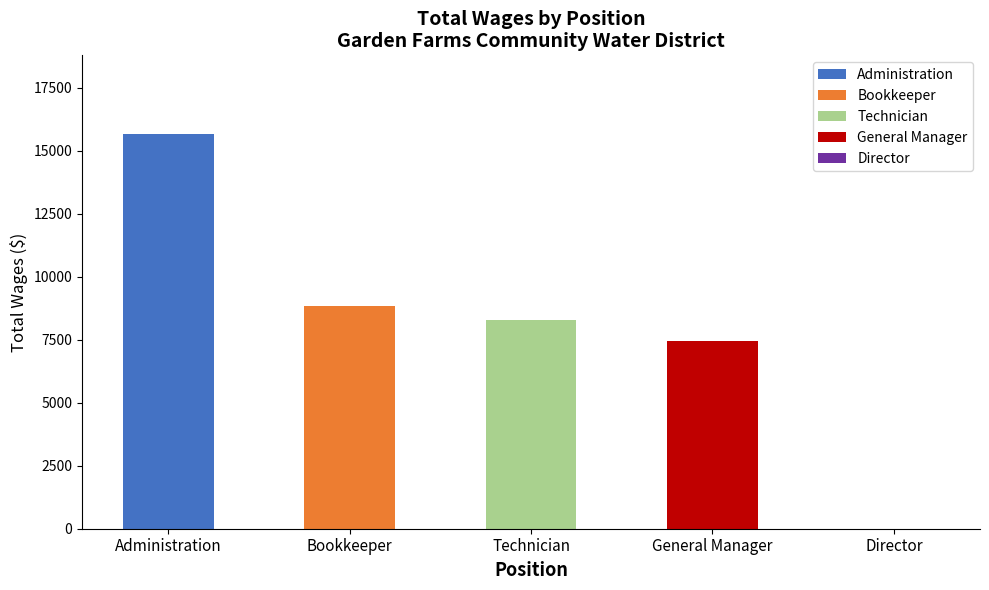

Does the chart contain any negative values?

No